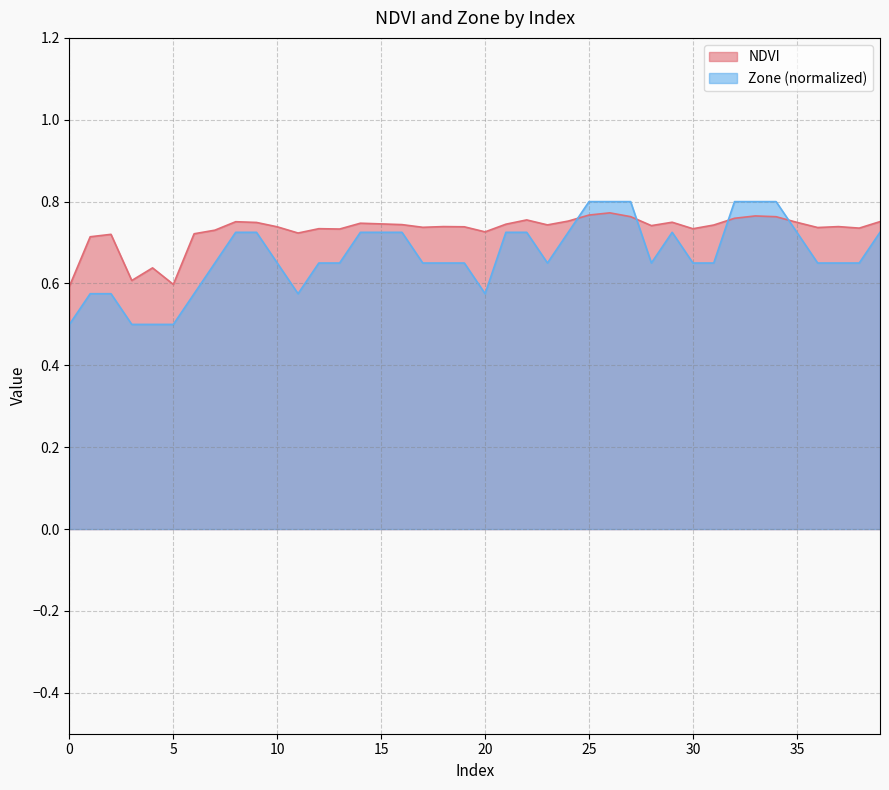

What is the lowest value of the NDVI series?

0.6